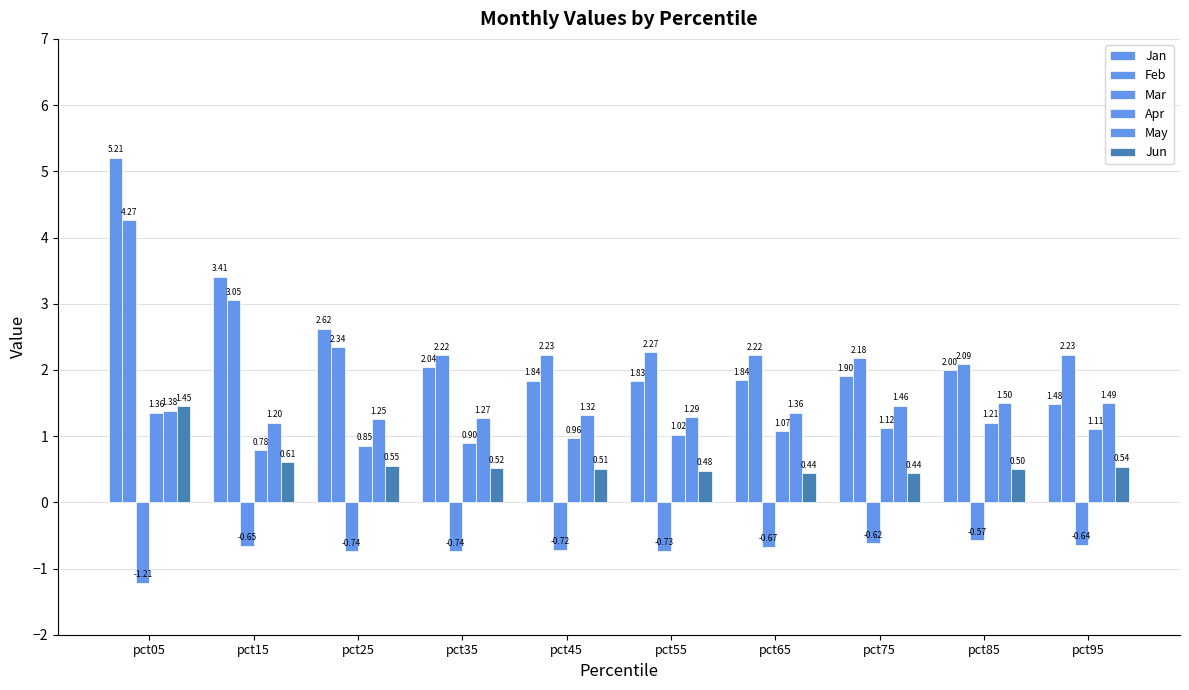

Which category has the highest value across all series?

pct05